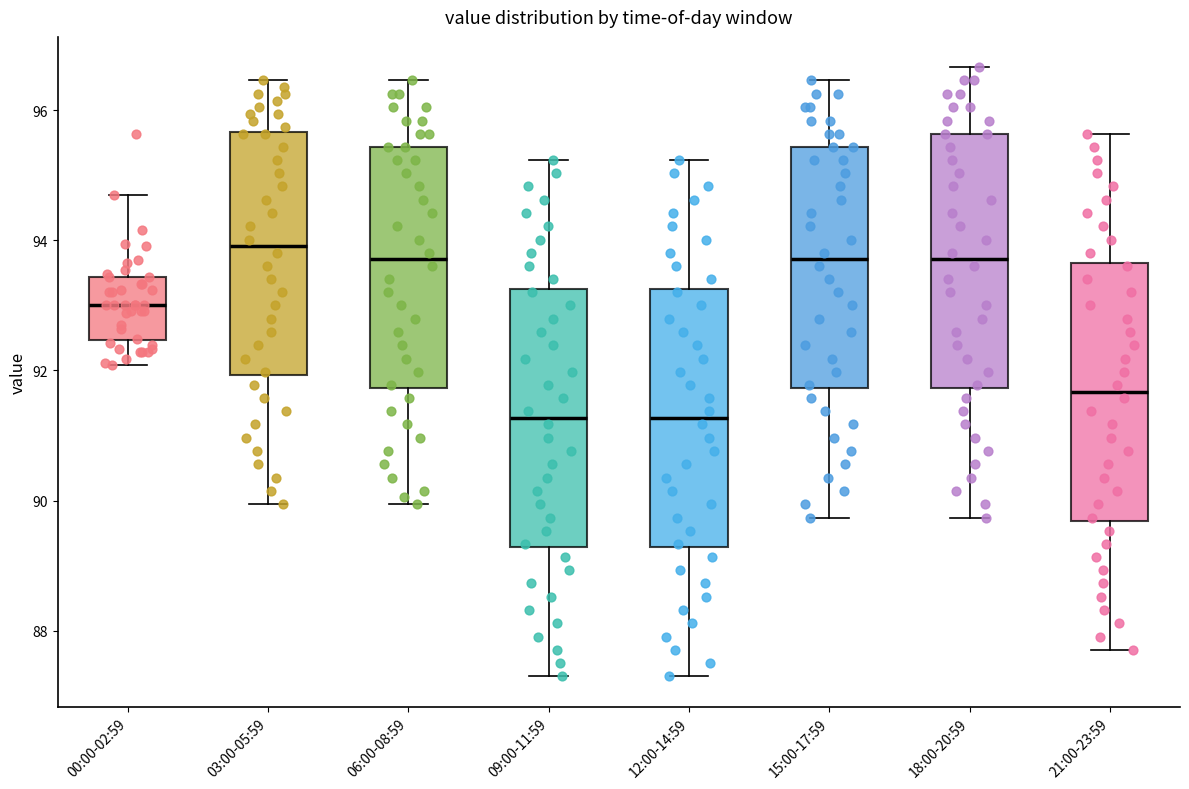

Where does the upper whisker of the box for 15:00-17:59 end on the y-axis? The values are not printed on the chart, so give them approximately, as read against the axis.

96.4